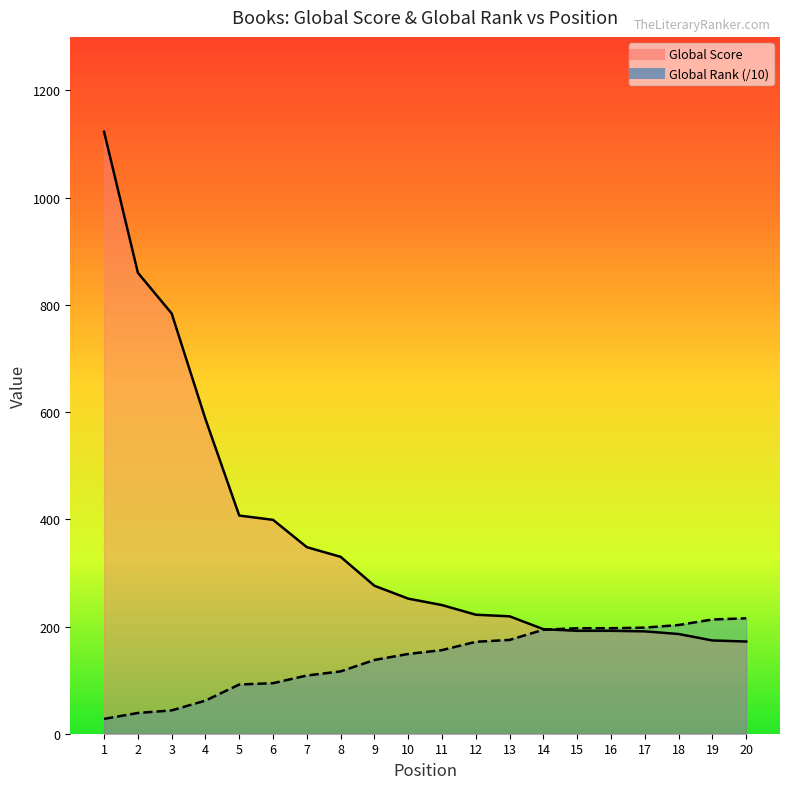

Which series has the largest total across all categories?

Global Score